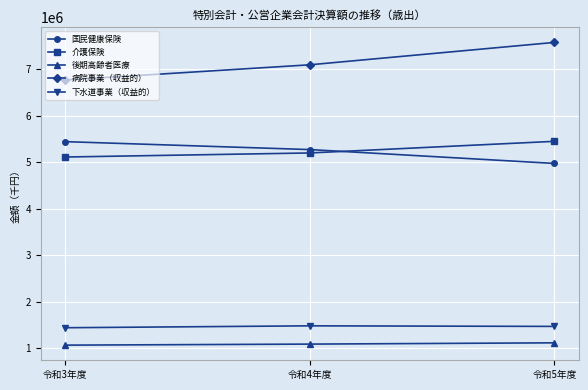

How many lines are shown in the chart?

5